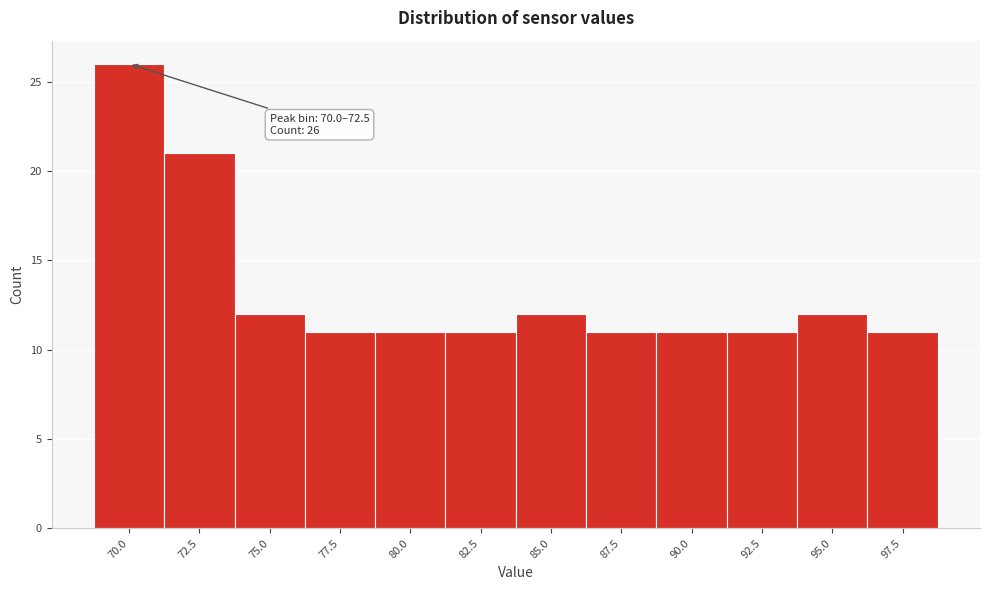

Reading left to right, extract all data points from this chart.

70.0=26	72.5=21	75.0=12	77.5=11	80.0=11	82.5=11	85.0=12	87.5=11	90.0=11	92.5=11	95.0=12	97.5=11